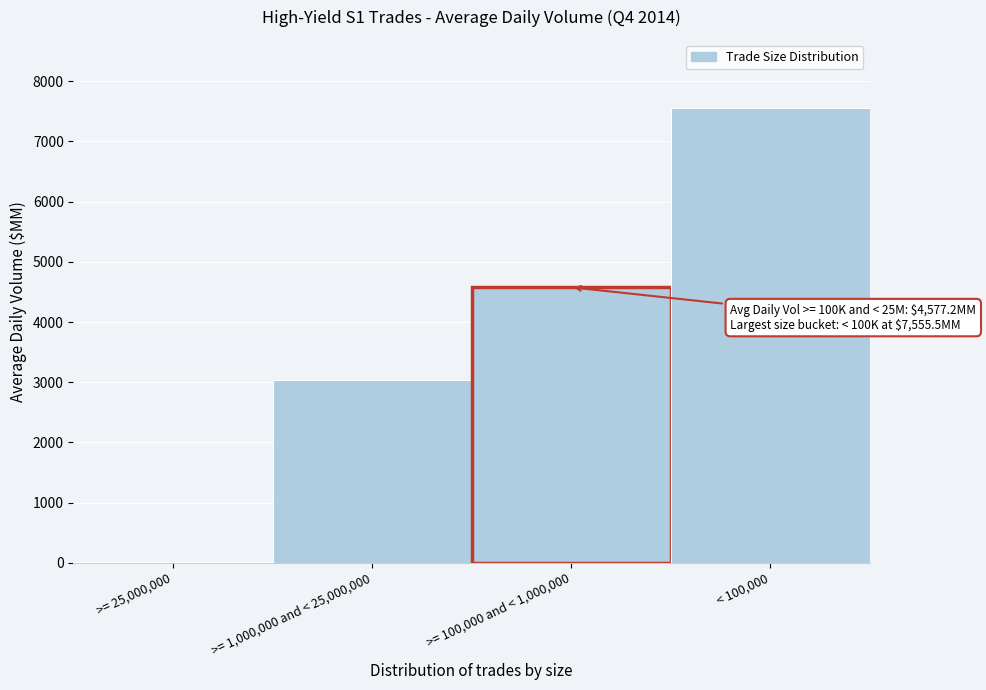

Reading left to right, what are all the values shown in this chart?

>= 25,000,000=13.3	>= 1,000,000 and < 25,000,000=3042.7	>= 100,000 and < 1,000,000=4577.2	< 100,000=7555.5